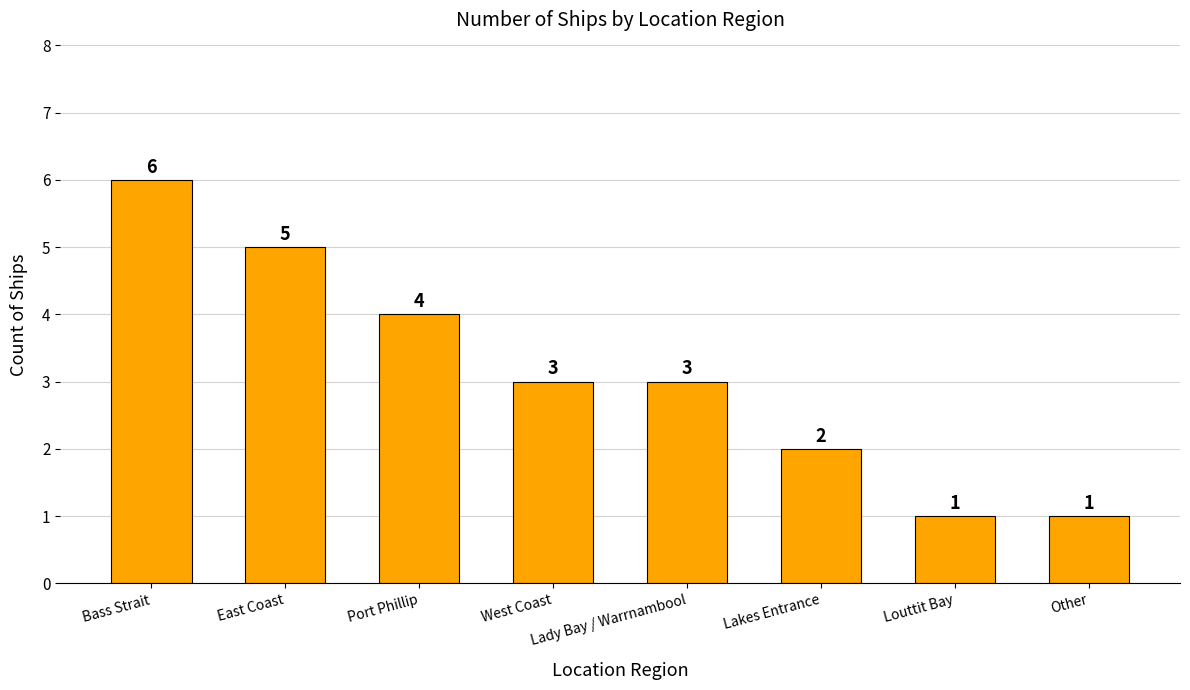

Approximately how many times larger is the value at Bass Strait compared to Port Phillip?

1.5